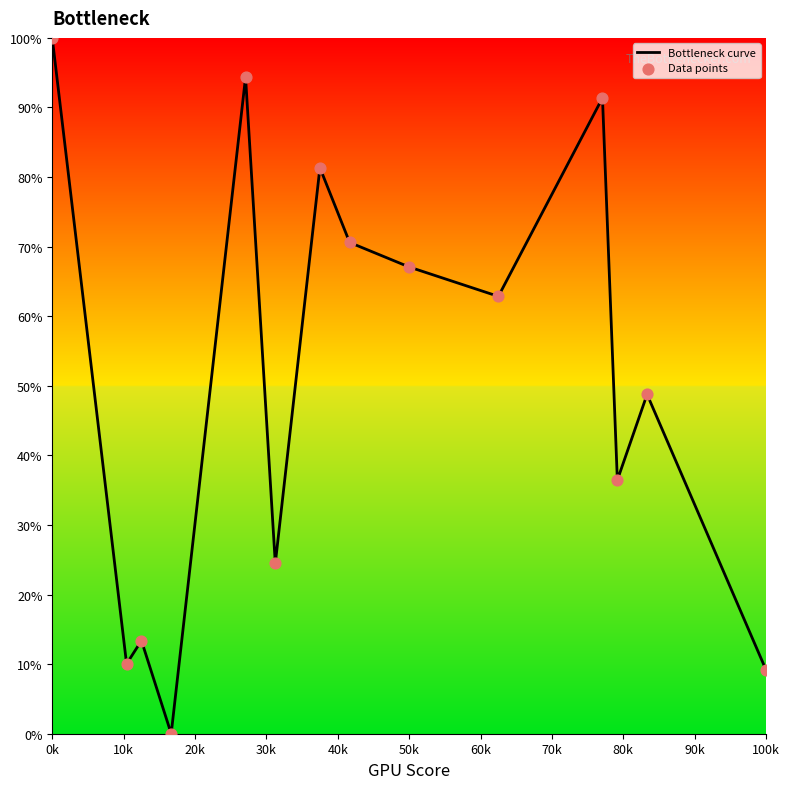

What is the difference between the maximum and minimum values?

100.0